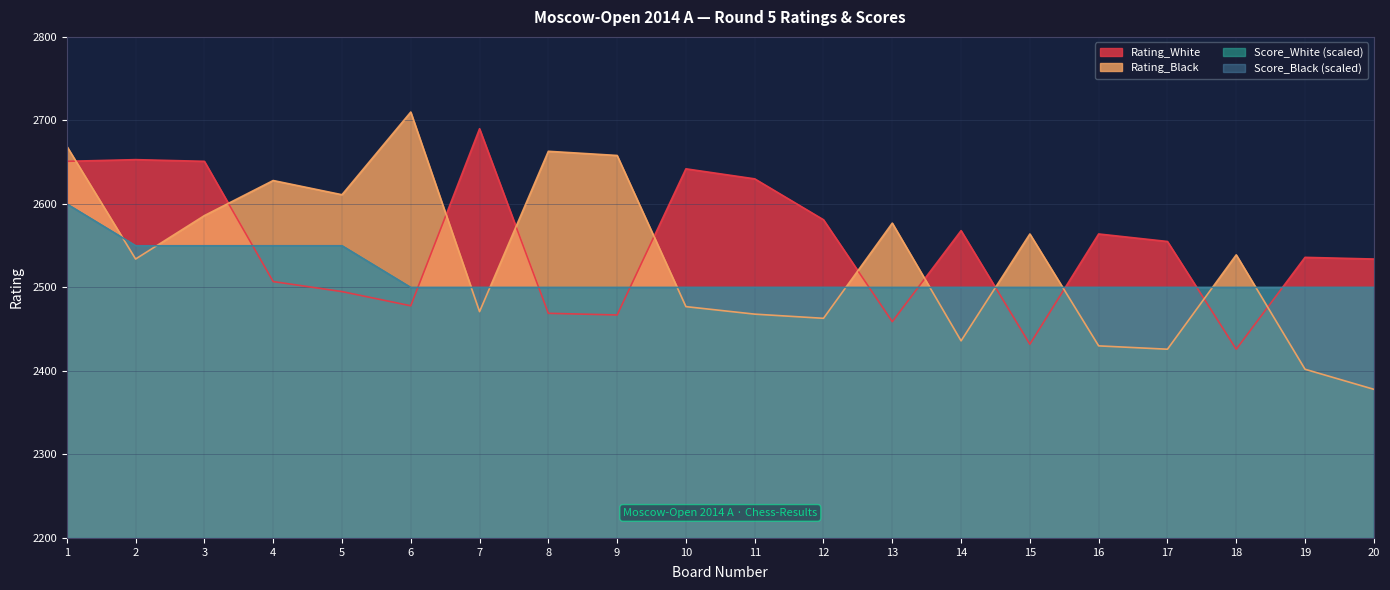

Where is Score_Black nearest to the value 2550?

2